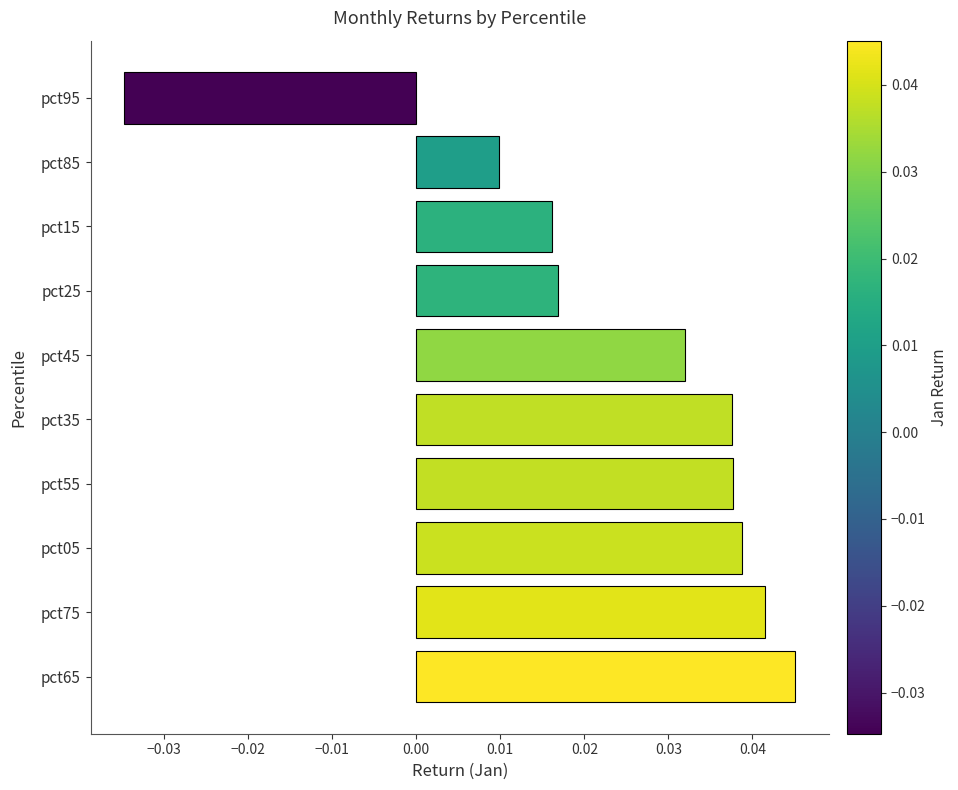

How many distinct data groups are displayed?

1